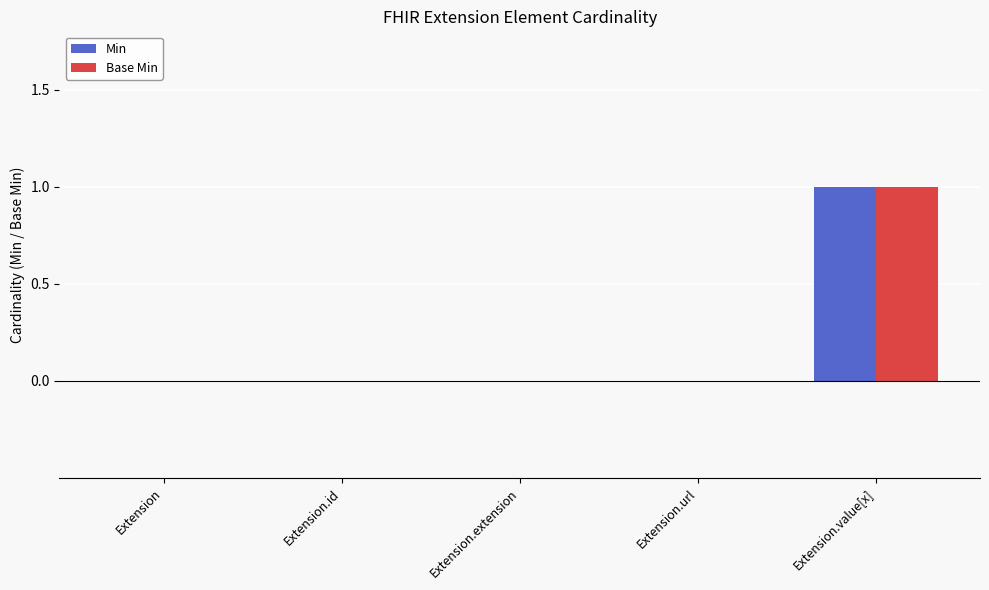

At which category is the sum across all series the highest?

Extension.value[x]